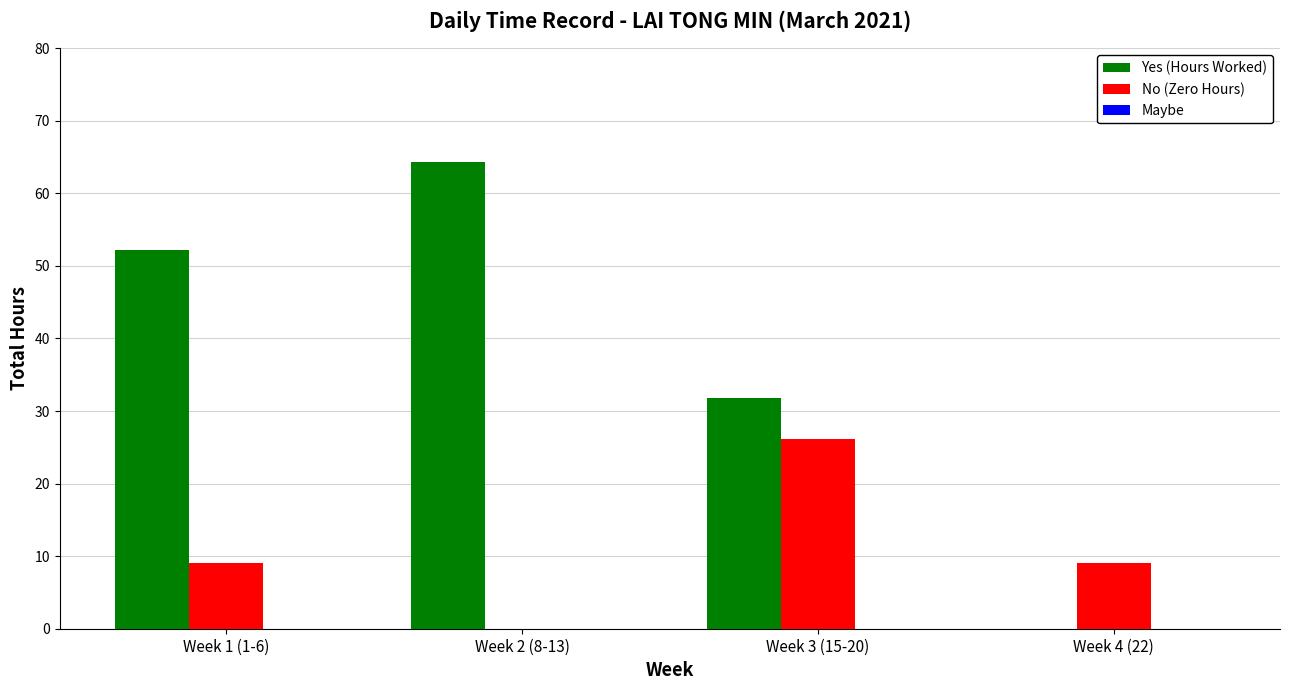

What is the sum of the No (Zero Hours) values at Week 1 (1-6) and Week 4 (22)?

18.0